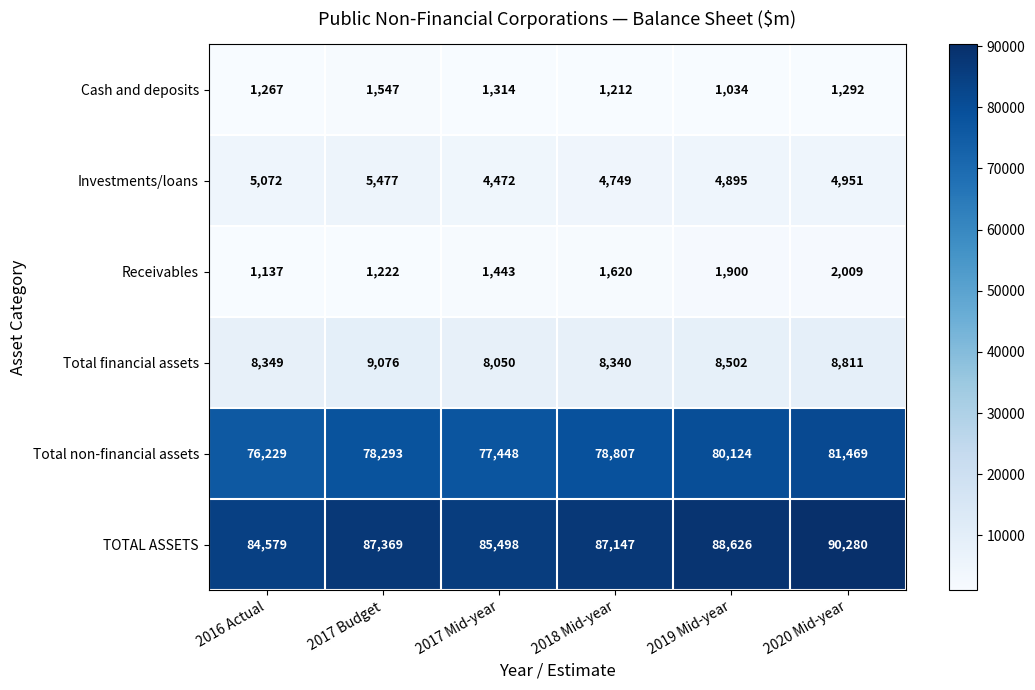

What is the total value across all series at 2016 Actual?

176633